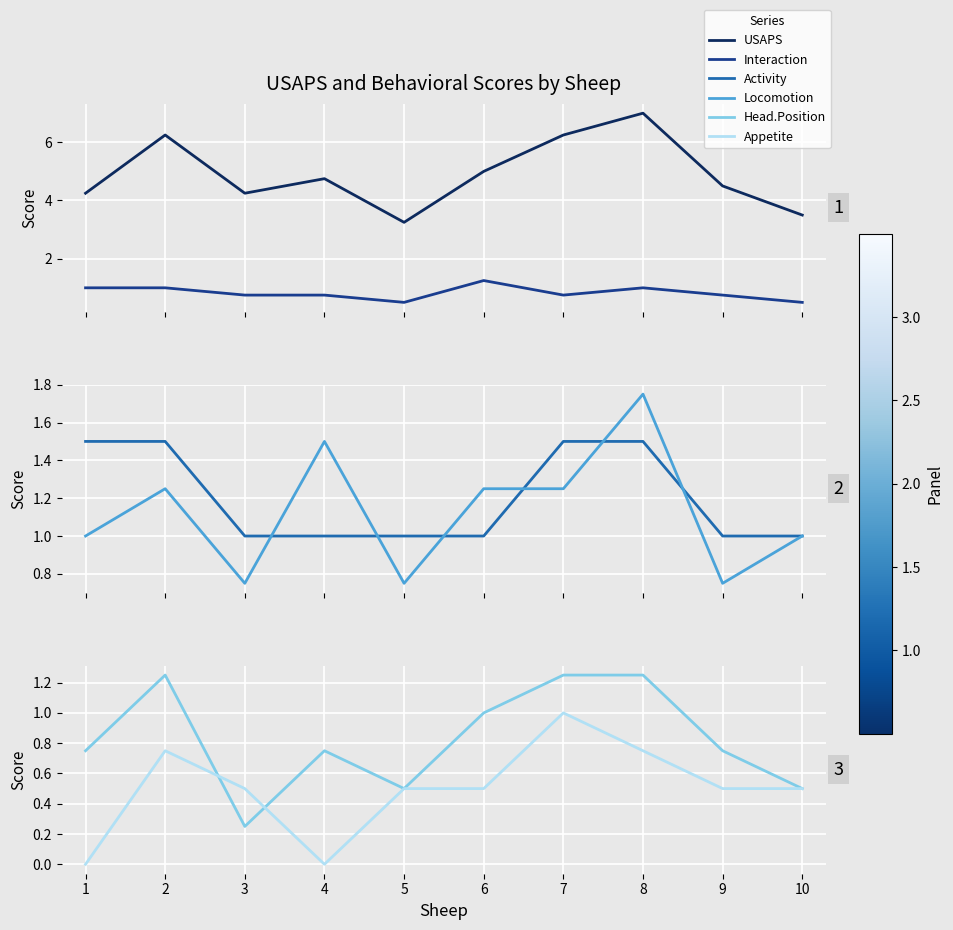

Which series changed the most between 1 and 9?

Activity